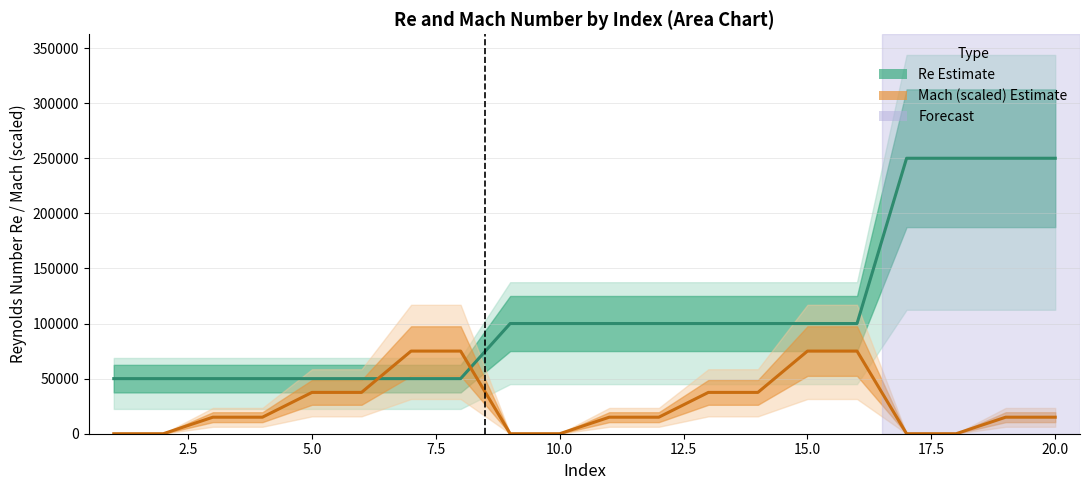

How many lines are shown in the chart?

2